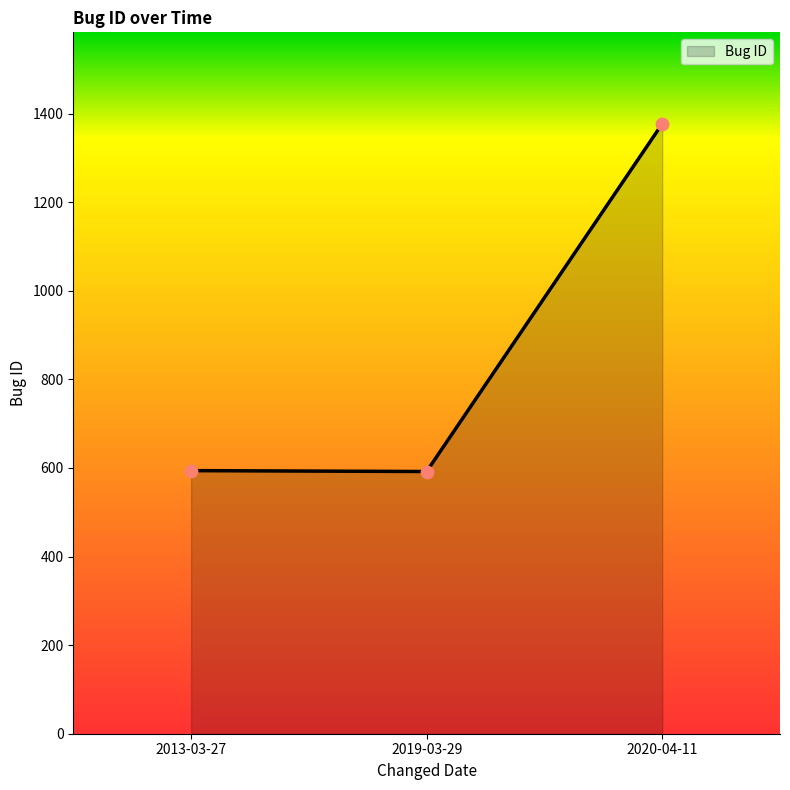

Between 2013-03-27 and 2020-04-11, which is larger?

2020-04-11